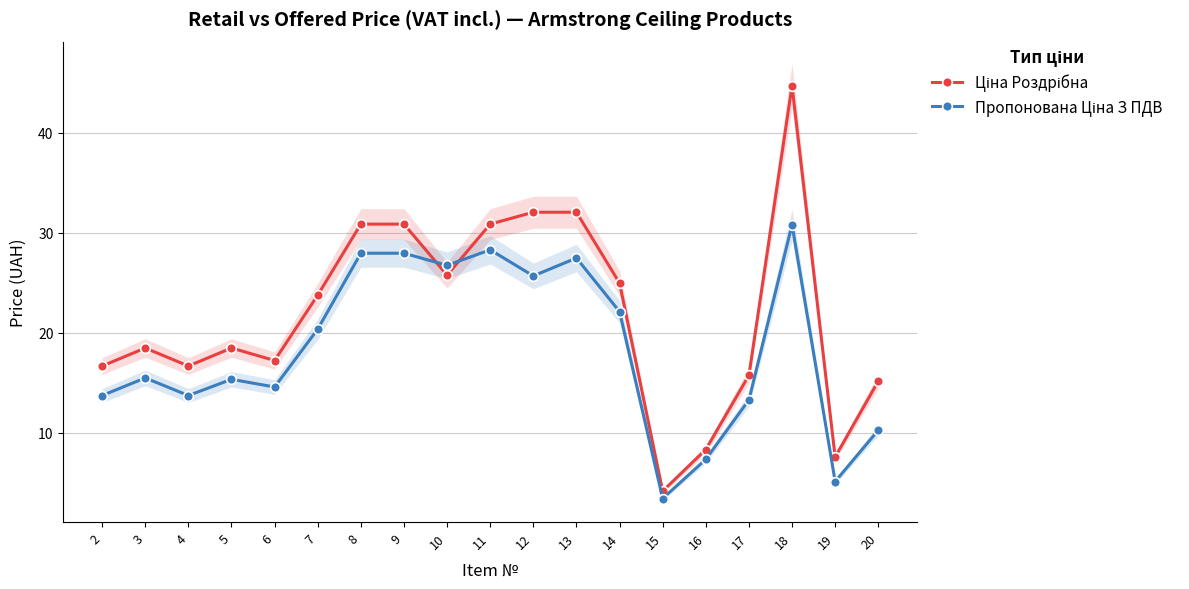

List the series in order of their peak value, highest first.

Ціна Роздрібна, Пропонована Ціна З ПДВ